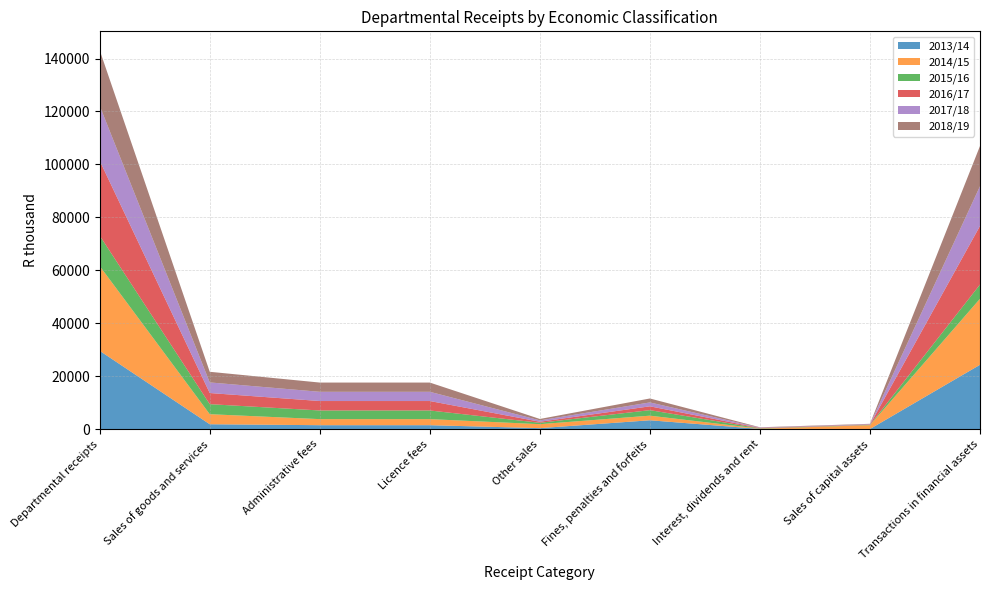

Reading left to right, what are all the values shown in this chart?

2013/14: Departmental receipts=29572	Sales of goods and services=1837	Administrative fees=1476	Licence fees=1476	Other sales=361	Fines, penalties and forfeits=3335	Interest, dividends and rent=68	Sales of capital assets=38	Transactions in financial assets=24292
2014/15: Departmental receipts=32022	Sales of goods and services=3792	Administrative fees=2292	Licence fees=2292	Other sales=1500	Fines, penalties and forfeits=1742	Interest, dividends and rent=98	Sales of capital assets=1443	Transactions in financial assets=24946
2015/16: Departmental receipts=11486	Sales of goods and services=3791	Administrative fees=3269	Licence fees=3269	Other sales=522	Fines, penalties and forfeits=2080	Interest, dividends and rent=124	Sales of capital assets=114	Transactions in financial assets=5377
2016/17: Departmental receipts=28294	Sales of goods and services=4208	Administrative fees=3570	Licence fees=3570	Other sales=396	Fines, penalties and forfeits=1450	Interest, dividends and rent=150	Sales of capital assets=100	Transactions in financial assets=22140
2017/18: Departmental receipts=20747	Sales of goods and services=4005	Administrative fees=3485	Licence fees=3485	Other sales=520	Fines, penalties and forfeits=1470	Interest, dividends and rent=120	Sales of capital assets=150	Transactions in financial assets=15000
2018/19: Departmental receipts=20991	Sales of goods and services=4019	Administrative fees=3489	Licence fees=3489	Other sales=530	Fines, penalties and forfeits=1490	Interest, dividends and rent=125	Sales of capital assets=155	Transactions in financial assets=15200